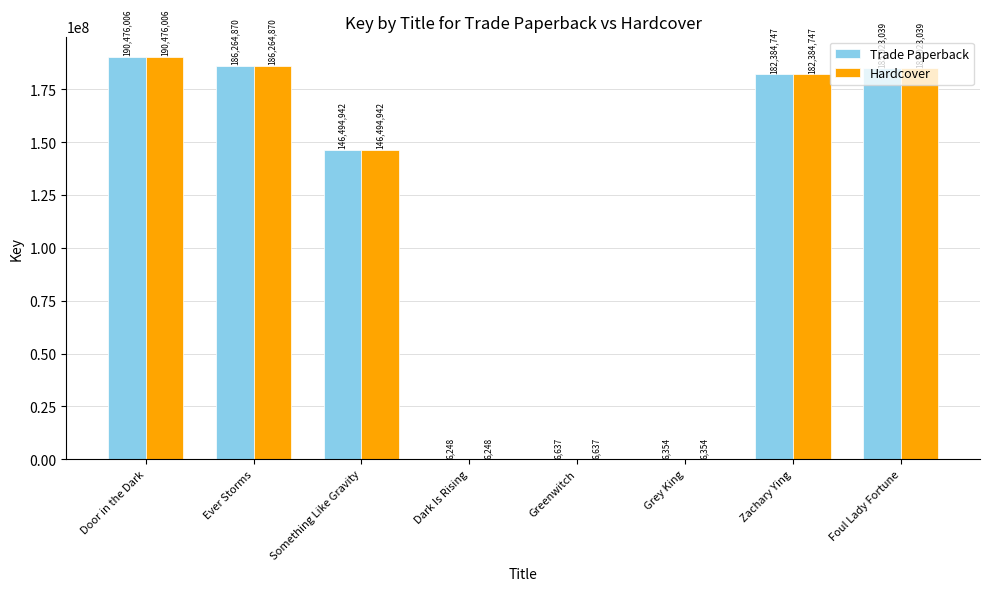

Where does the Trade Paperback series first go above 182384747?

Door in the Dark